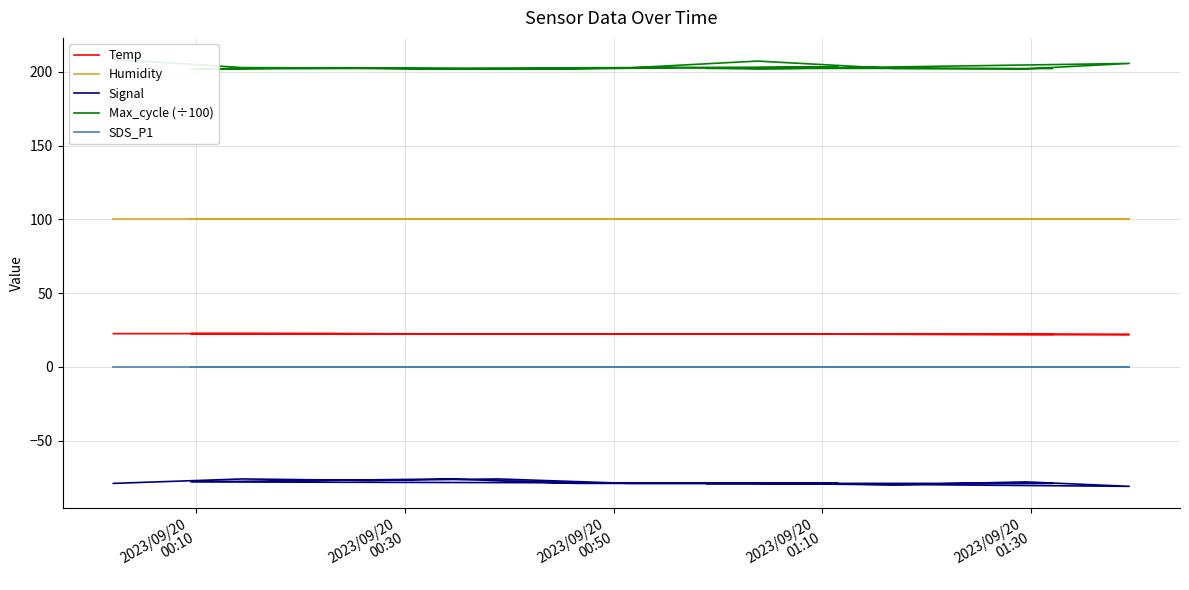

What is the maximum value shown in the chart?

208.5